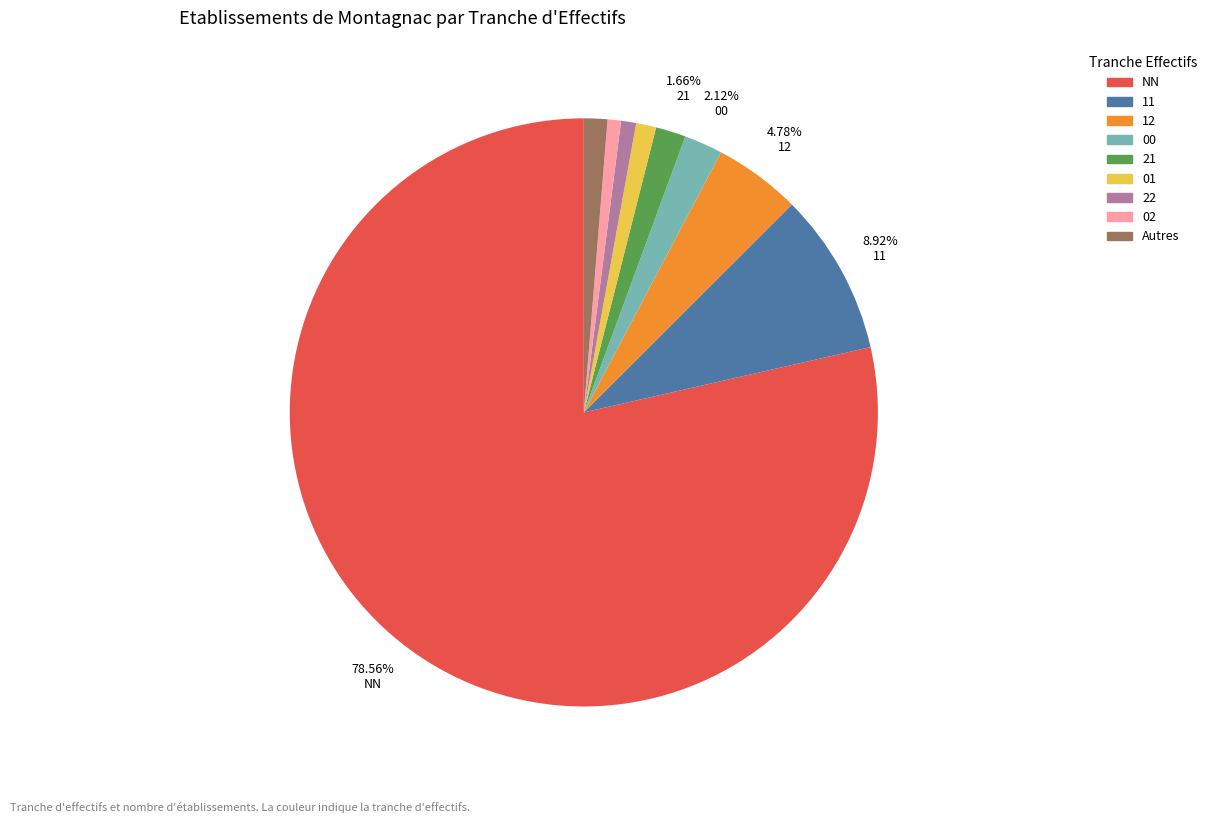

Is there a majority slice in this chart?

Yes